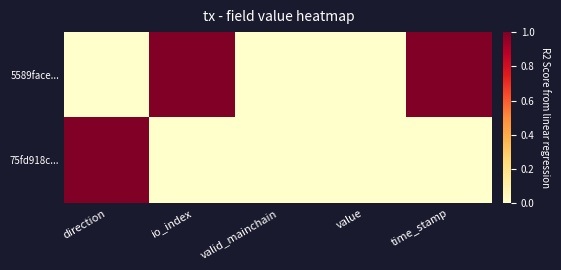

Reading right to left, list all the values displayed in this chart.

5589face...: time_stamp=1	value=0	valid_mainchain=0	io_index=1	direction=0
75fd918c...: time_stamp=0	value=0	valid_mainchain=0	io_index=0	direction=1